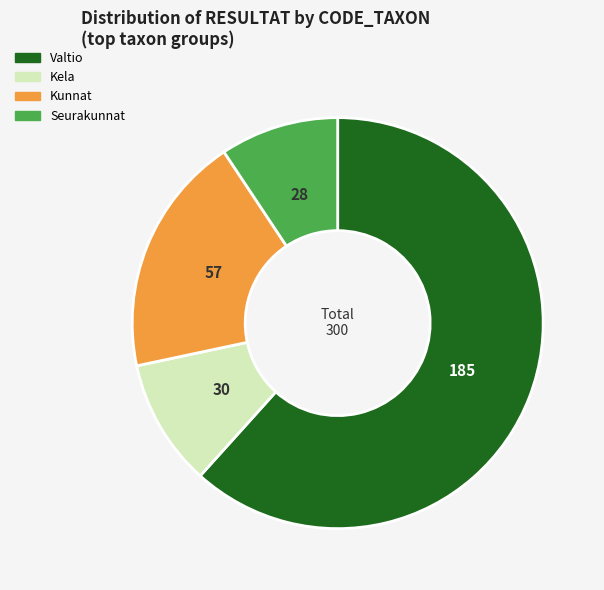

Is there any slice that represents more than half of the pie?

Yes